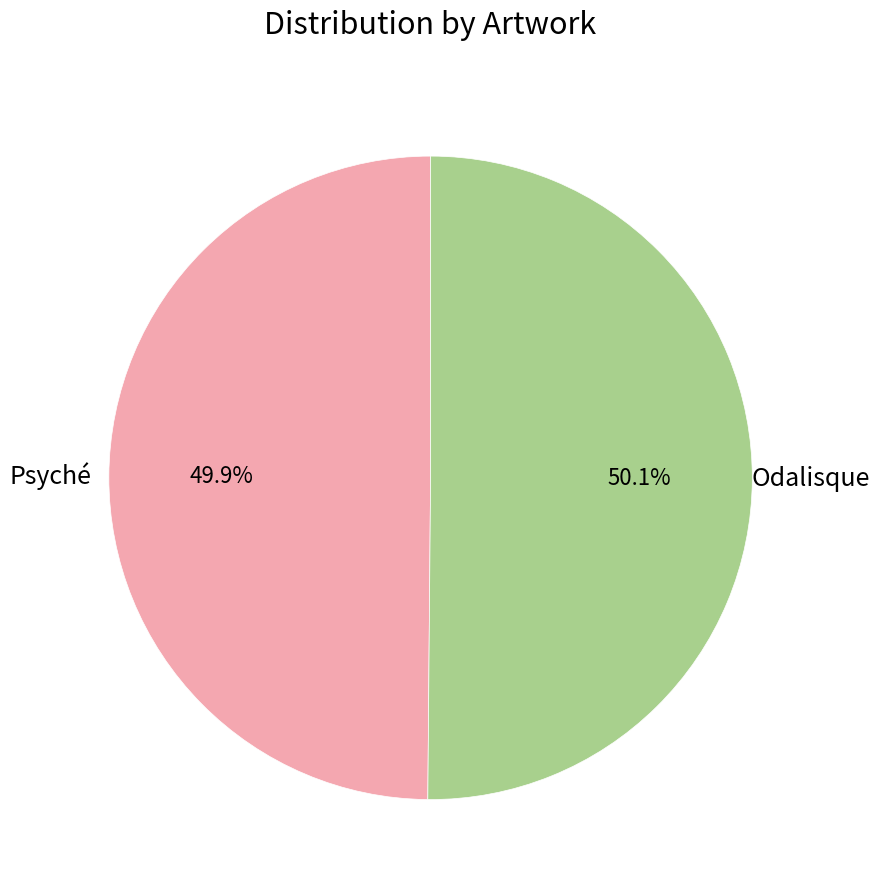

Does any single category account for the majority?

Yes